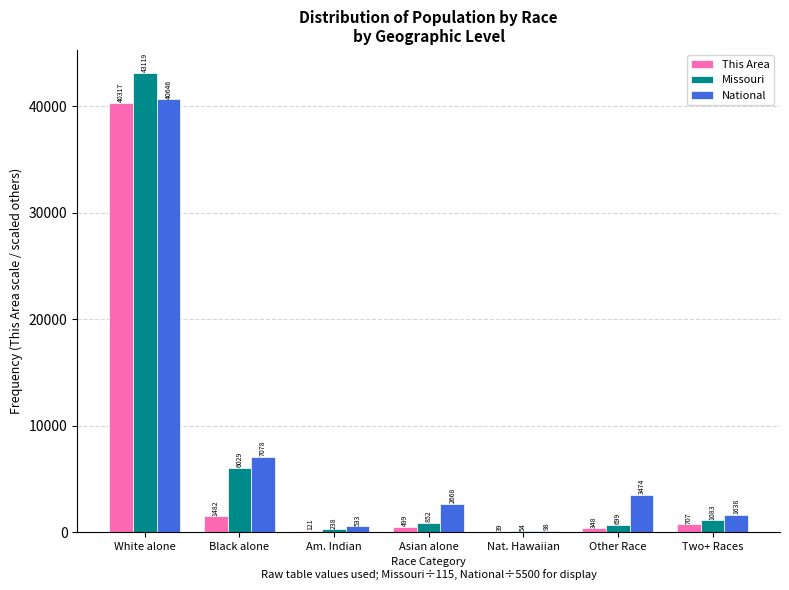

Where is Missouri nearest to the value 21587?

Black alone